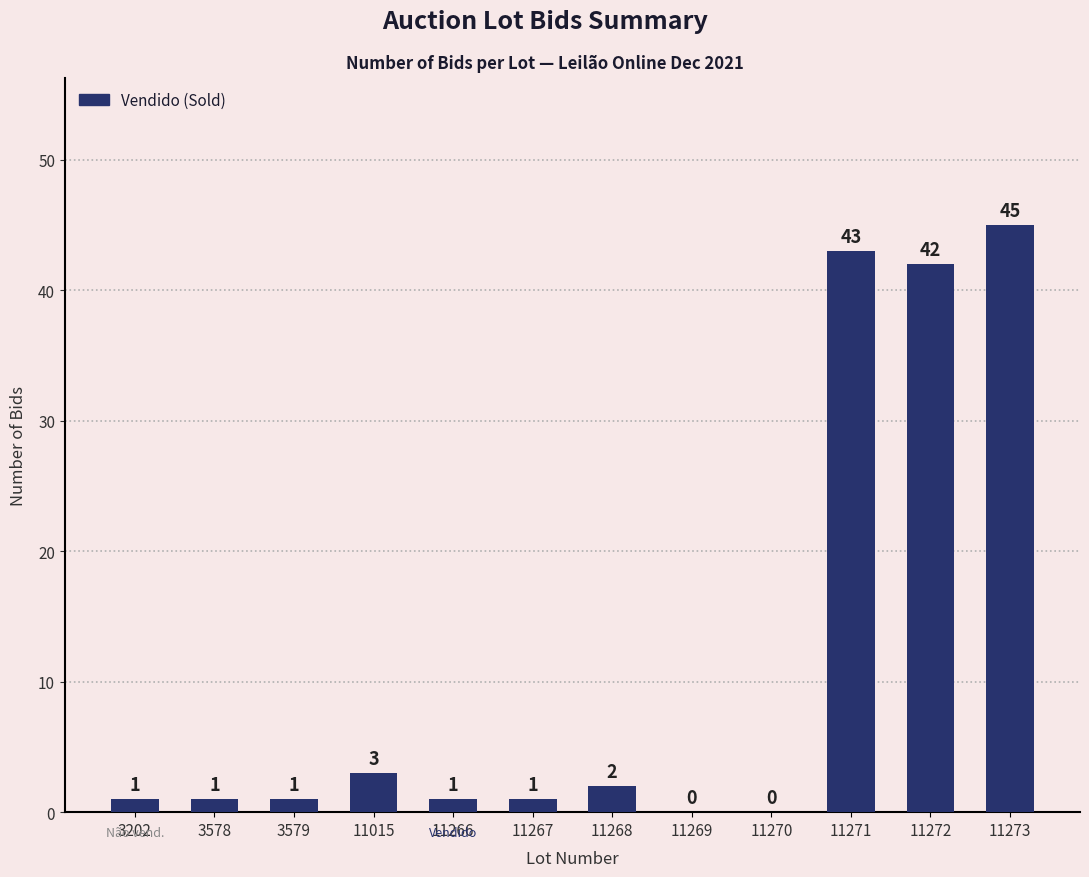

Is it true that the value at 11015 is 5?

False